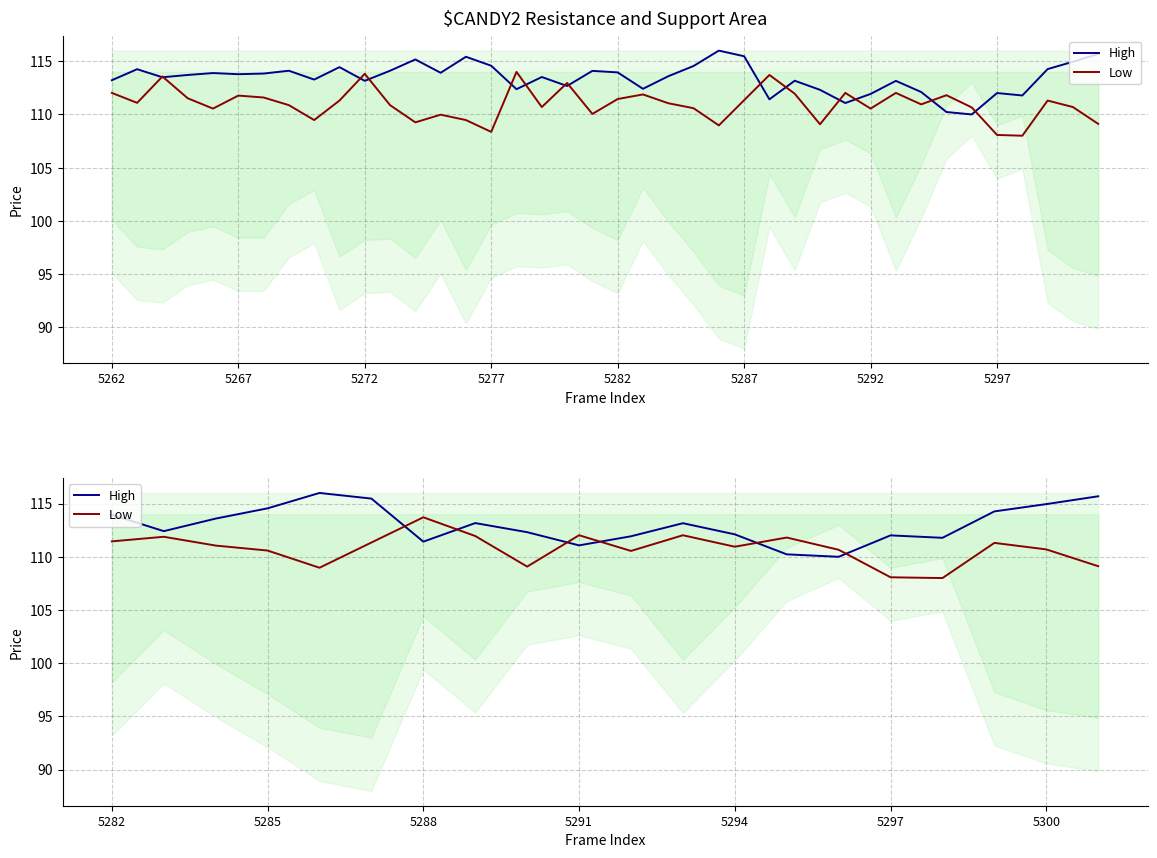

The value of Low at 5297 is 175.6. True or false?

False